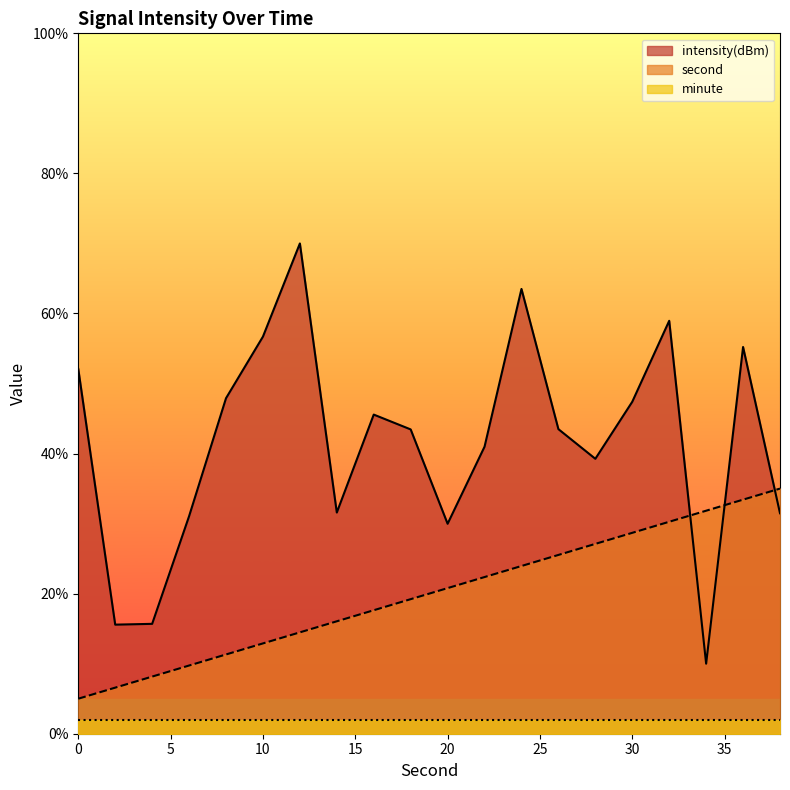

Which series changed the most between 24 and 34?

intensity(dBm)